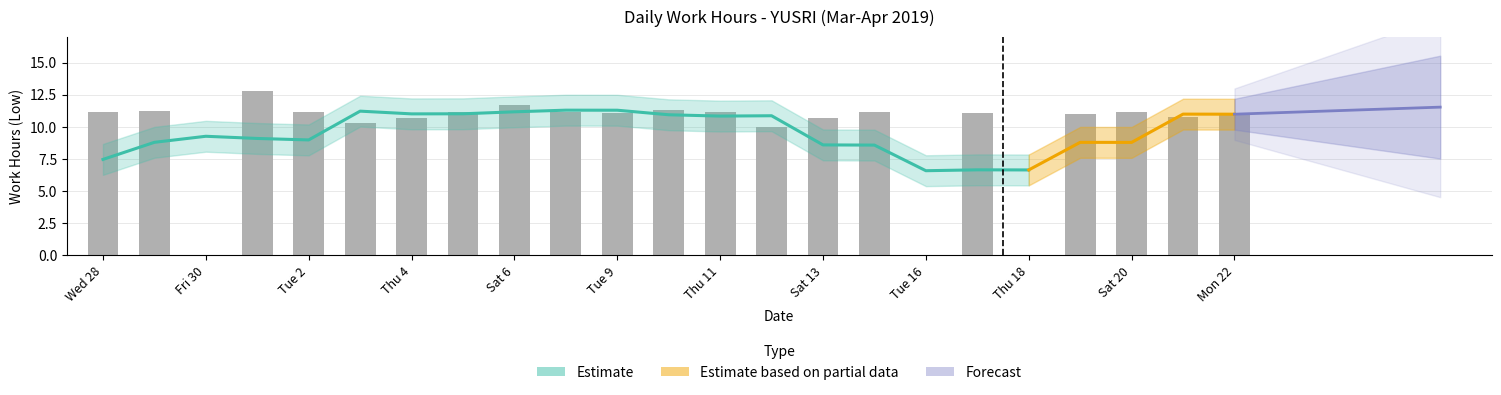

What is the difference between the maximum and second lowest values?

12.8